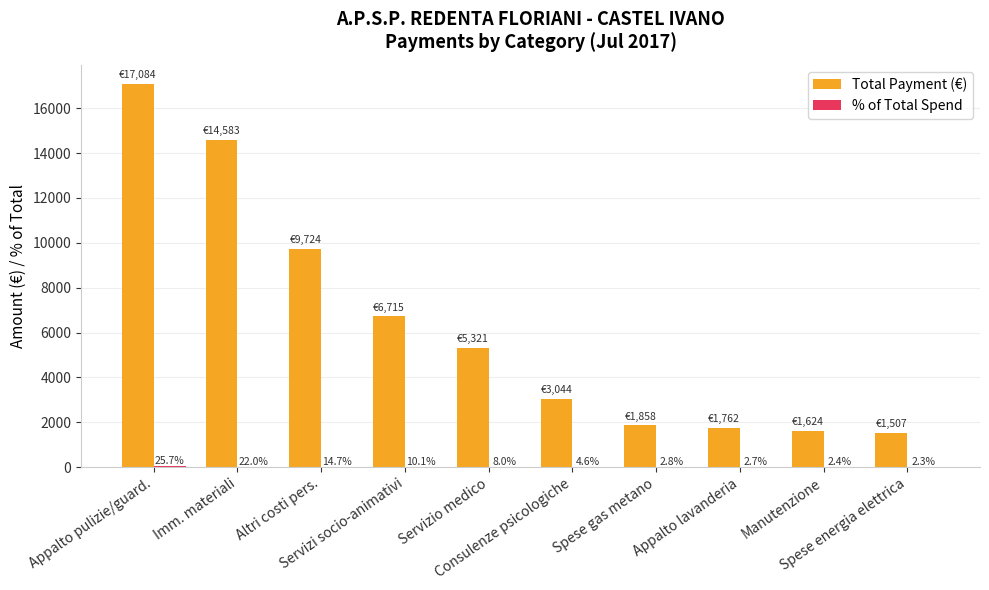

What is the maximum value shown in the chart?

17084.4